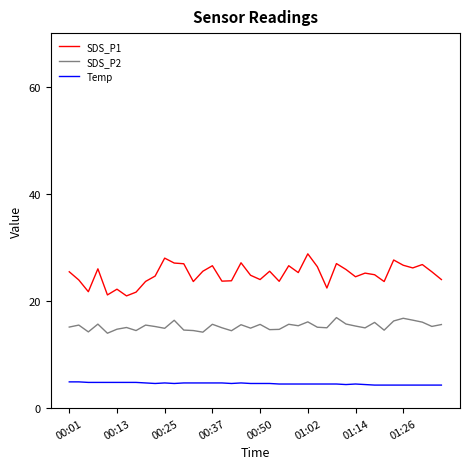

Which series has the widest spread of values?

SDS_P1